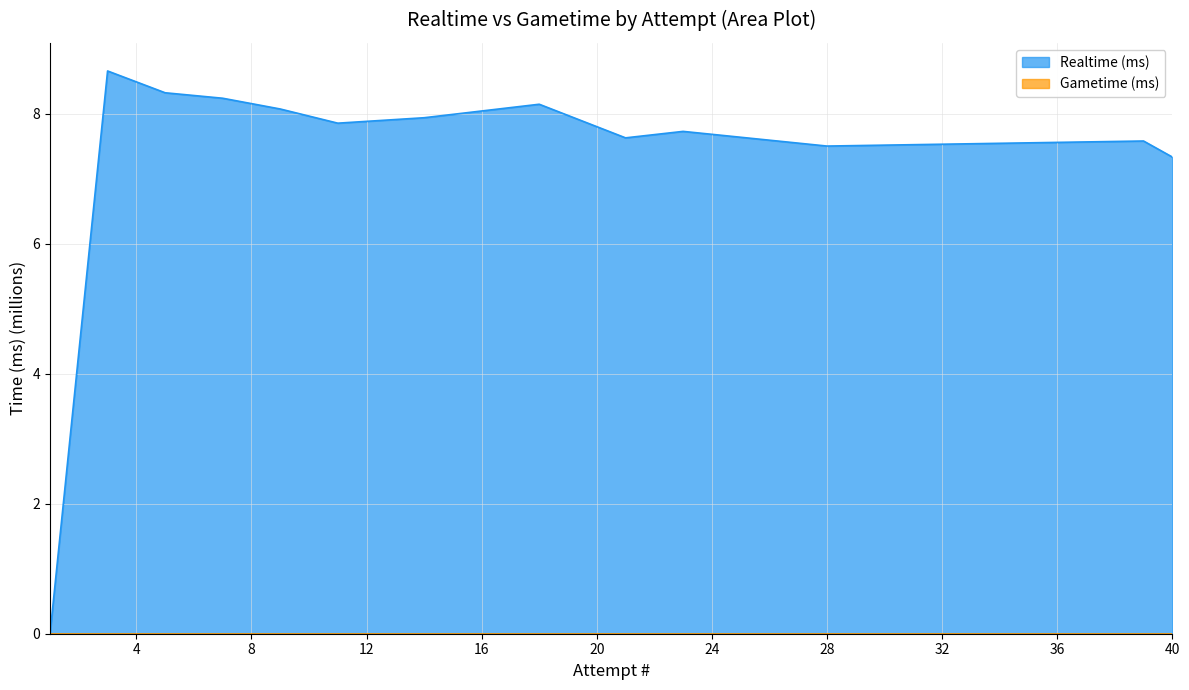

What is the value of the 4th point from the left?

8.2